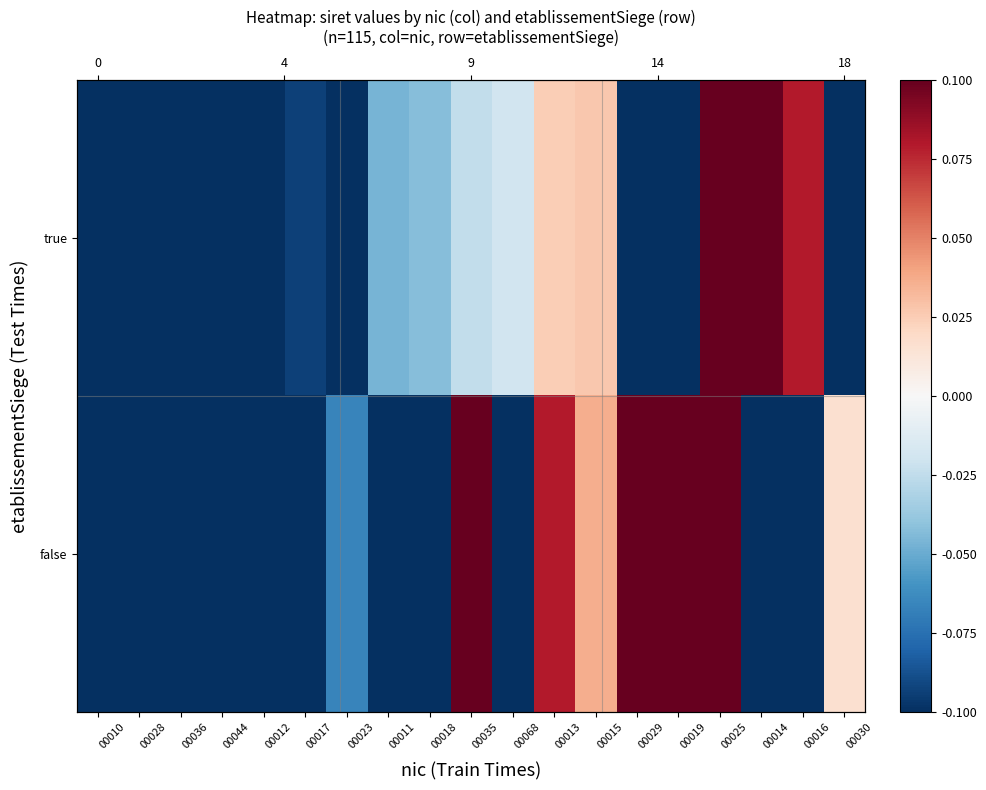

At which label is false closest to 0?

00030